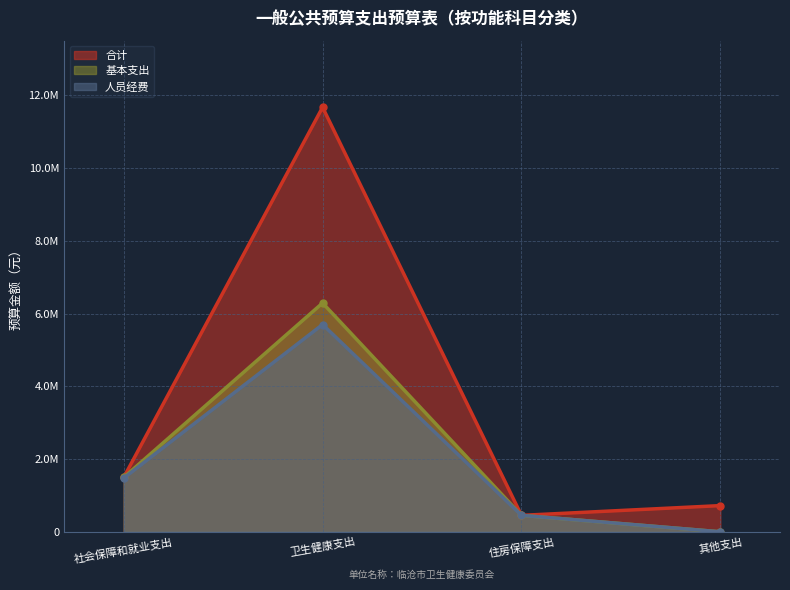

What position from the left is 社会保障和就业支出?

1